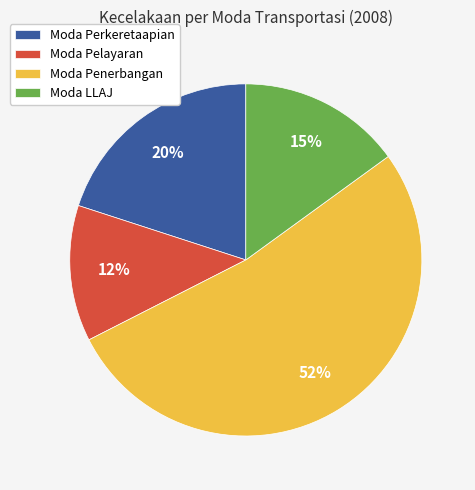

The Moda Pelayaran slice represents 12% of the pie. True or false?

True